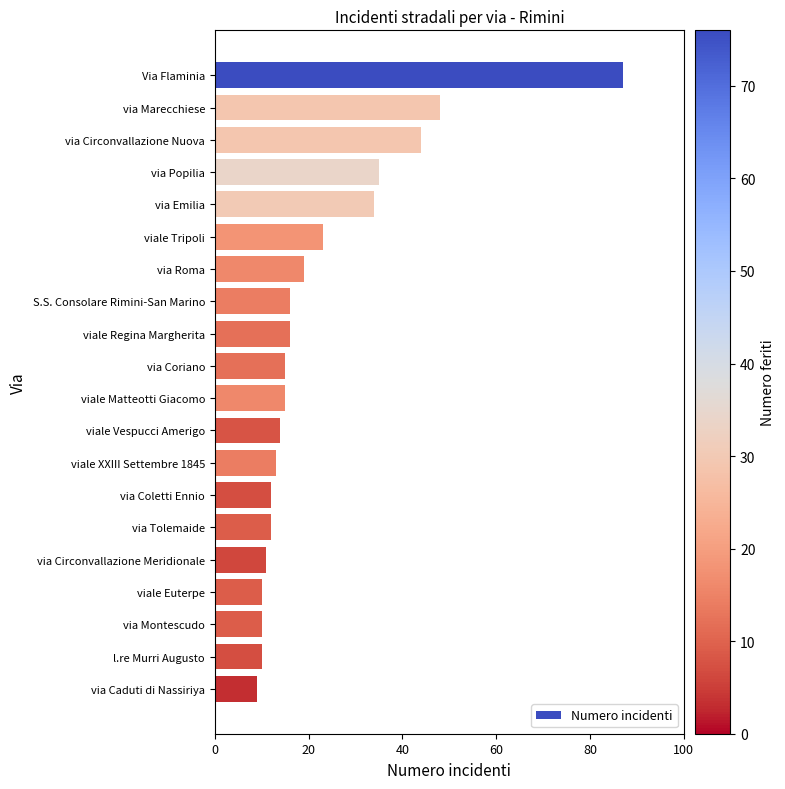

Is it true that the value at viale Regina Margherita is 16?

True